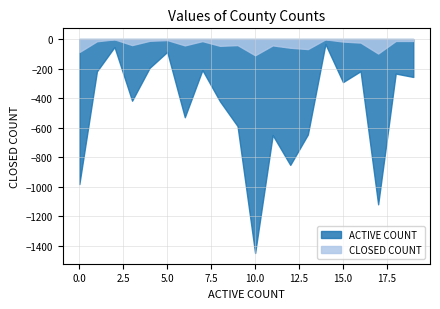

True or false: CLOSED COUNT and ACTIVE COUNT cross at least once.

False